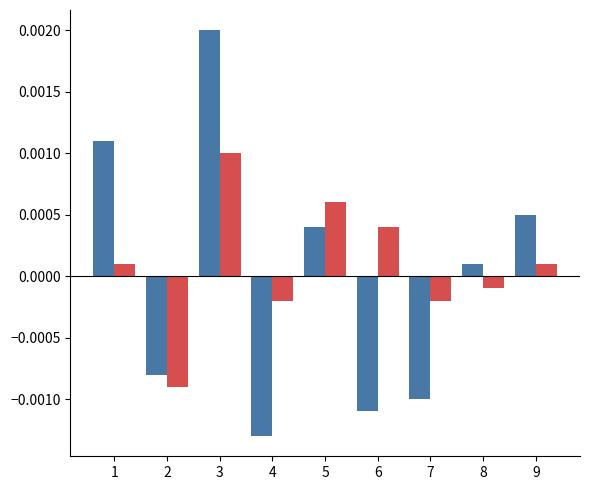

At which category is the sum across all series the highest?

3